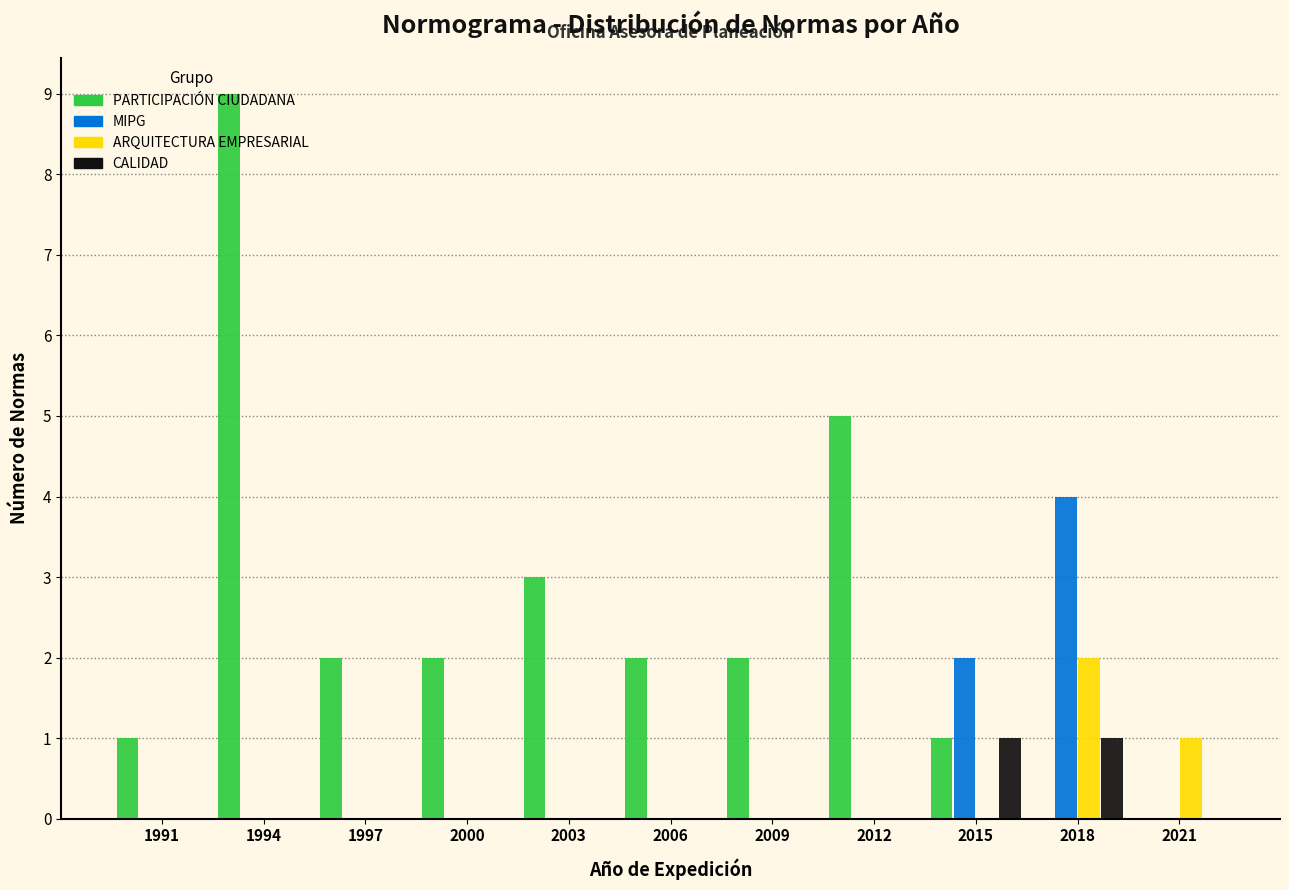

Is it true that MIPG equals -1 at 1997?

False